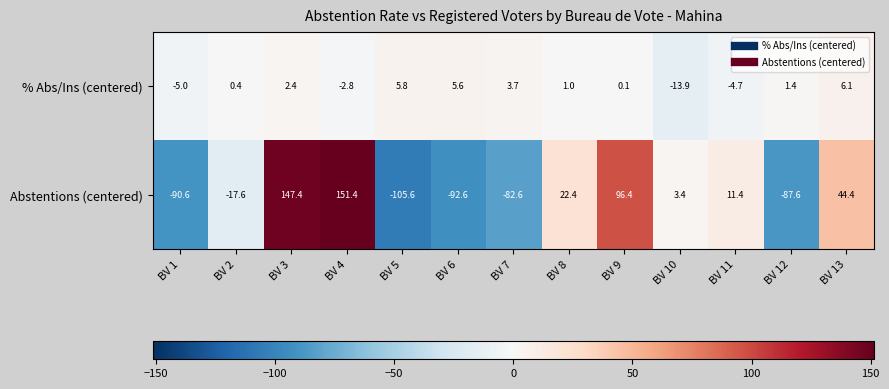

What is the maximum value shown in the chart?

151.4